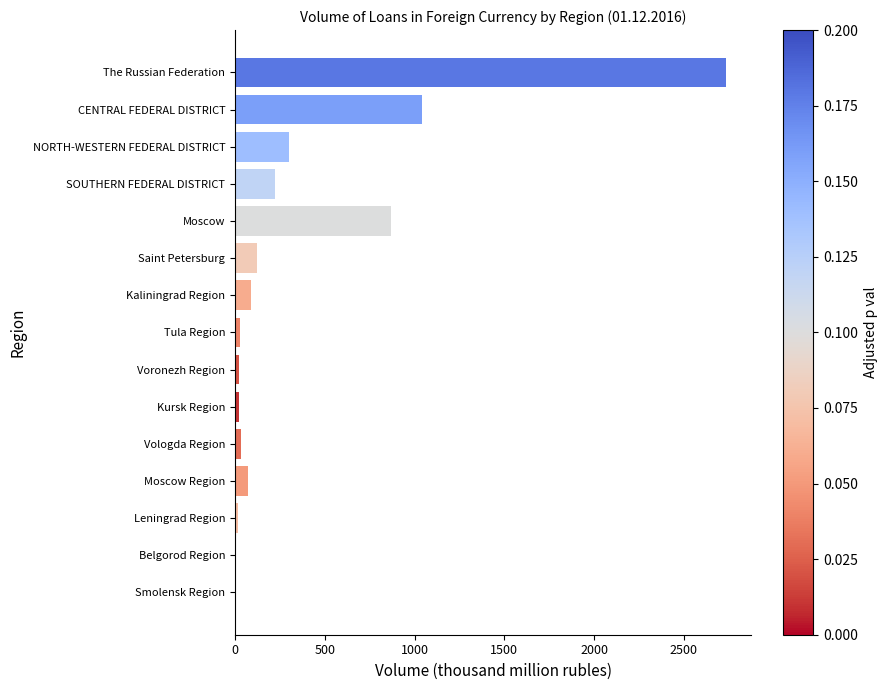

What is the greatest value displayed?

2736.9